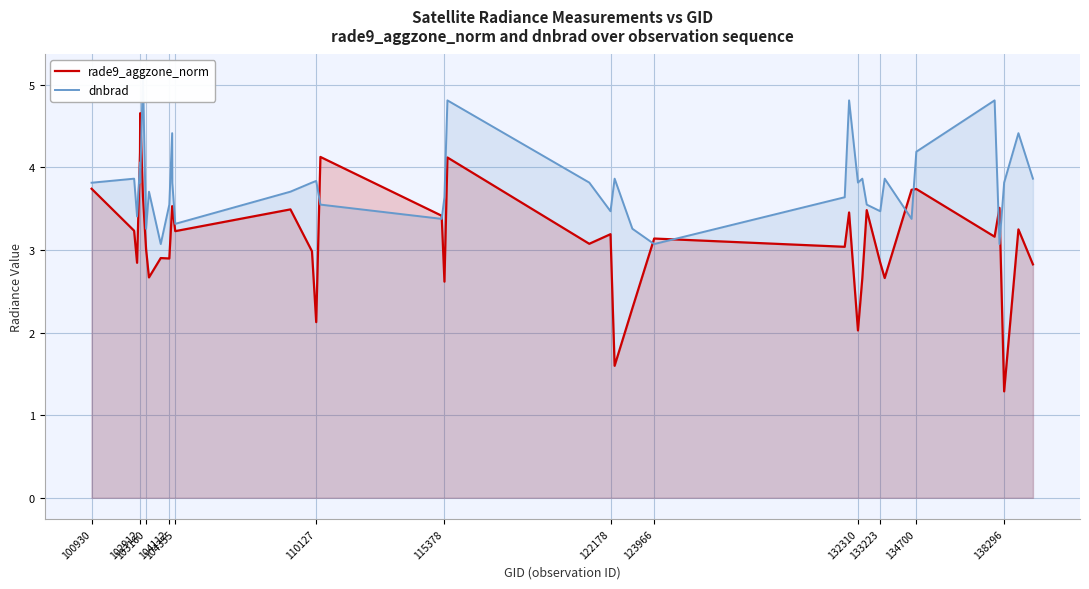

The rade9_aggzone_norm series shows 2.0 at 123966. True or false?

False